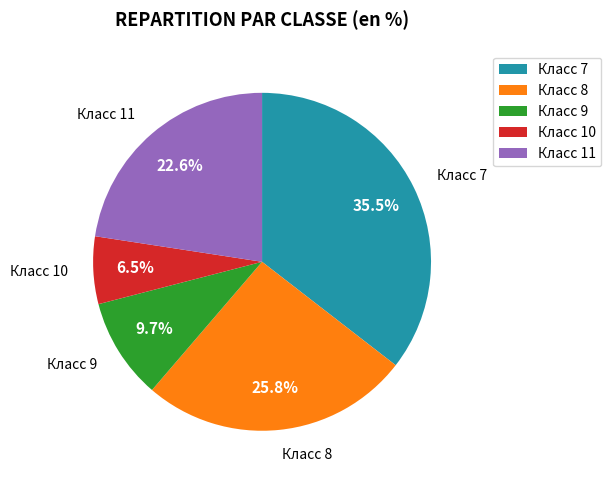

Which slice is the largest?

Класс 7